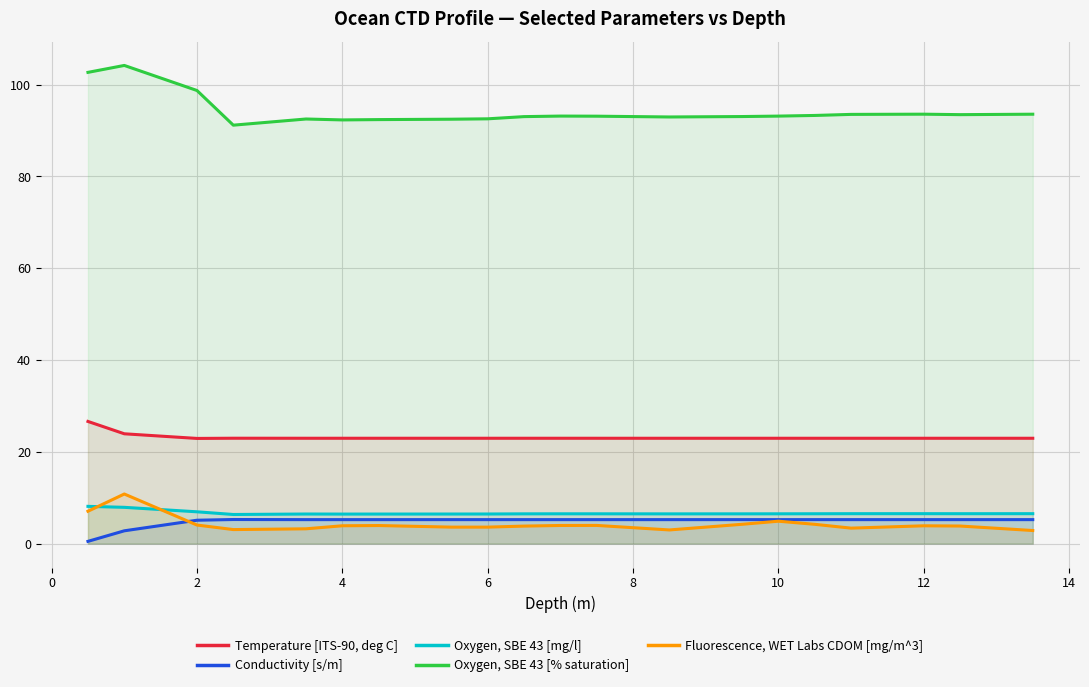

What is the greatest value displayed?

104.2